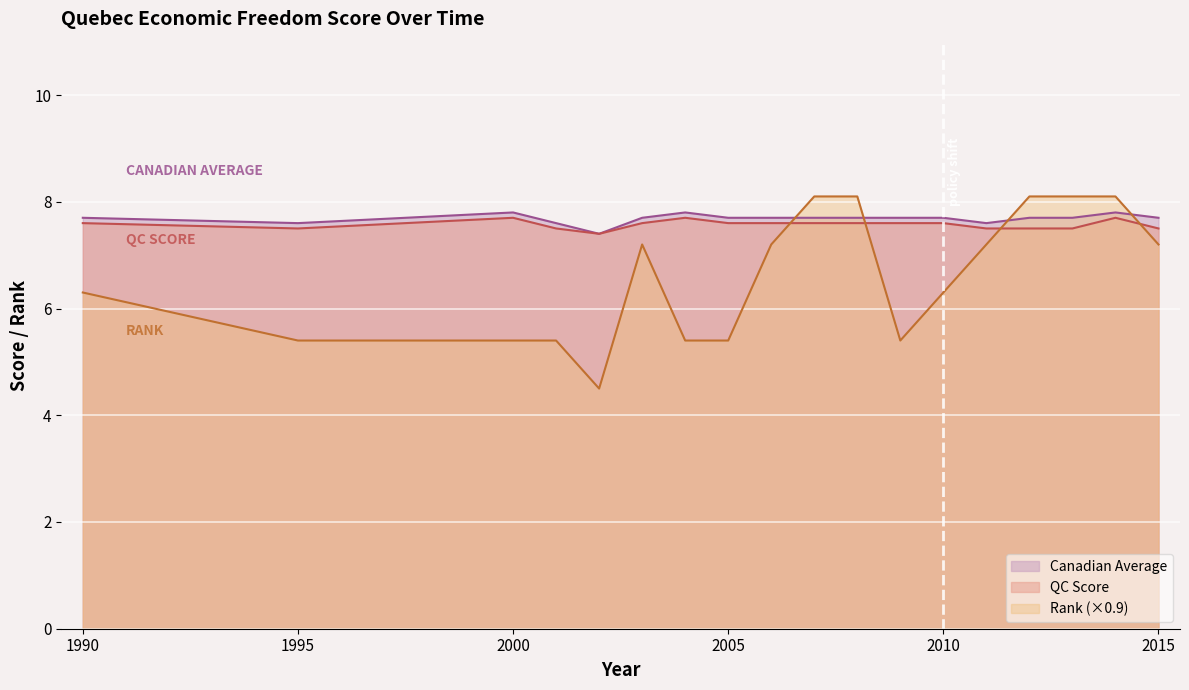

What is the total value across all series at 2001?

20.5